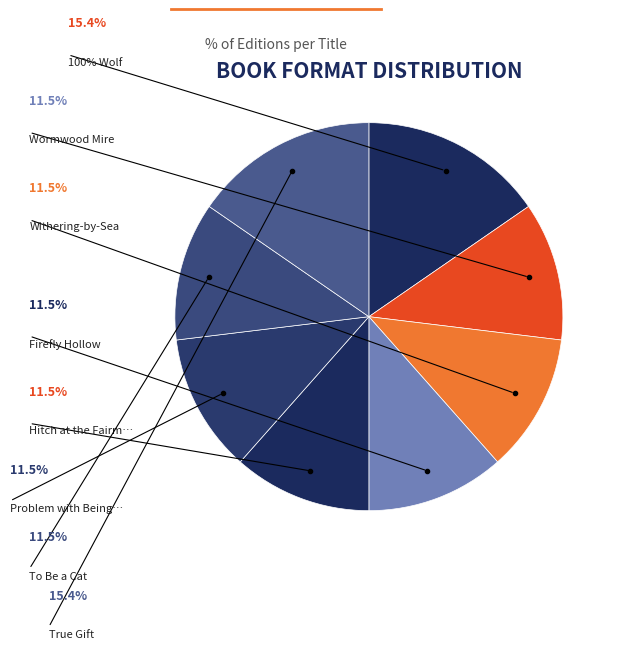

How many segments does this pie chart have?

8